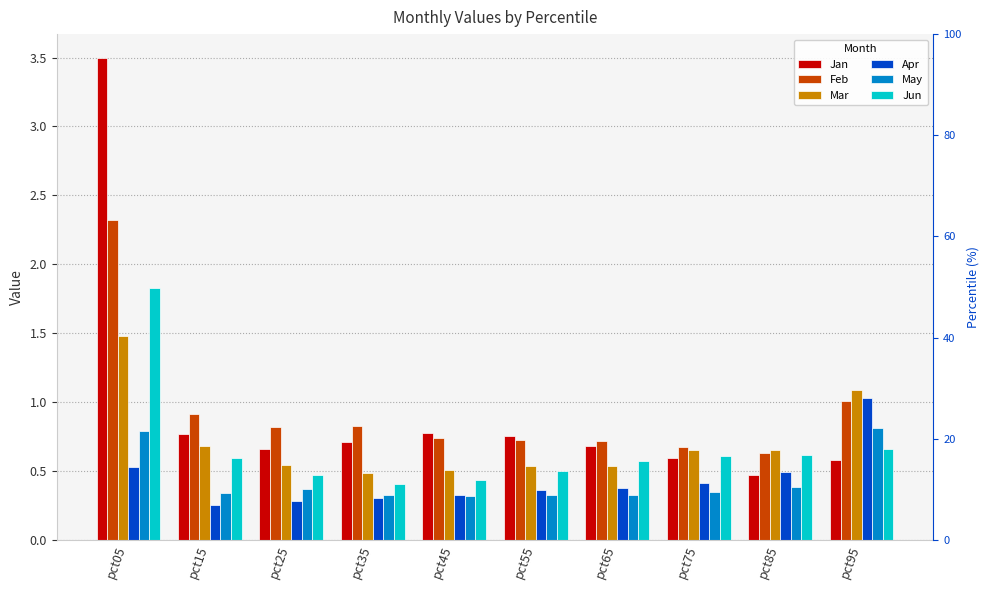

Which category has the lowest value across all series?

pct15